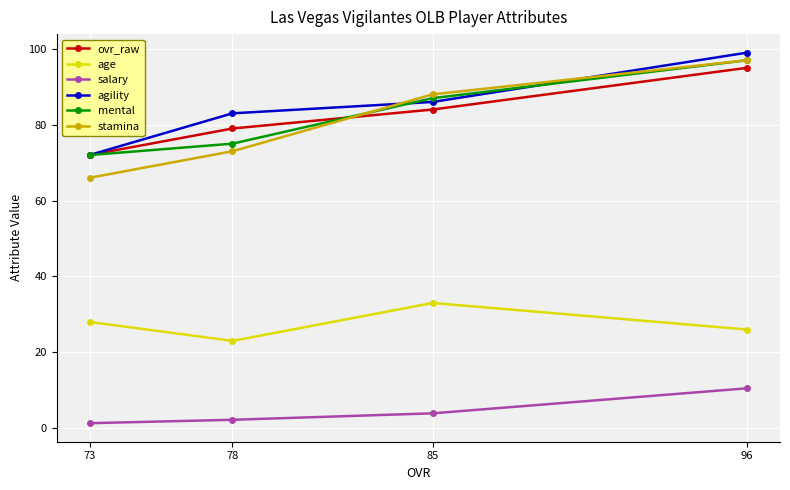

What is the sum of the ovr_raw values at 78 and 85?

163.0